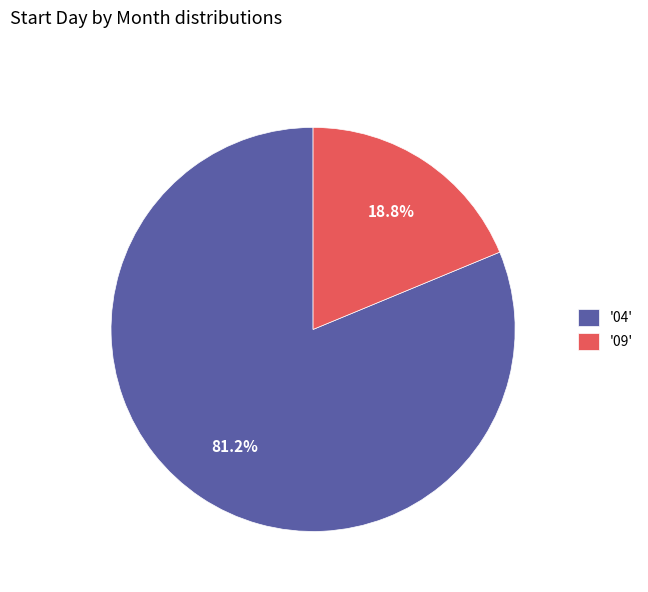

How many slices are in this pie chart?

2